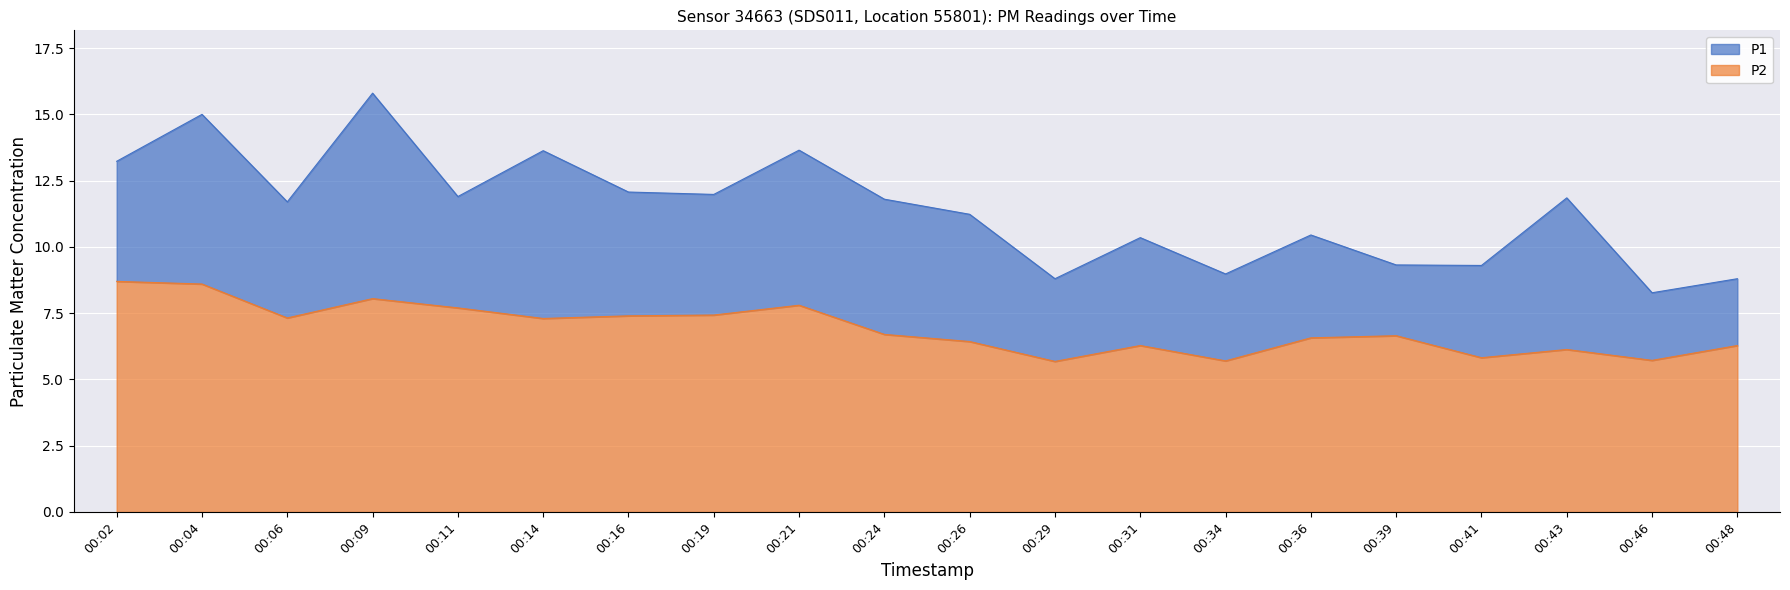

What is the value of the P2 point at the 7th from the left?

7.4